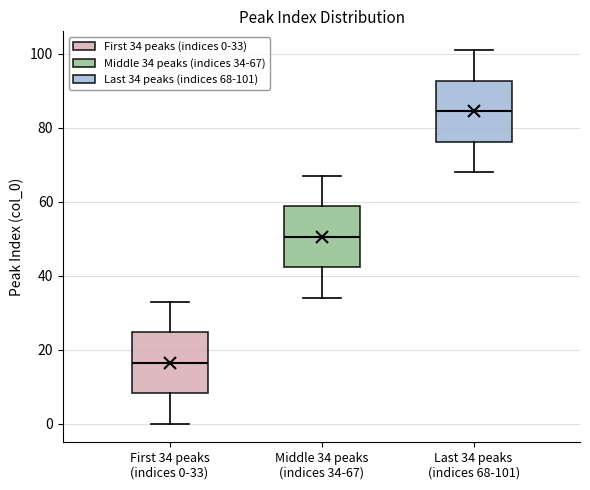

Which box's median line is the highest?

Last 34 peaks (indices 68-101)